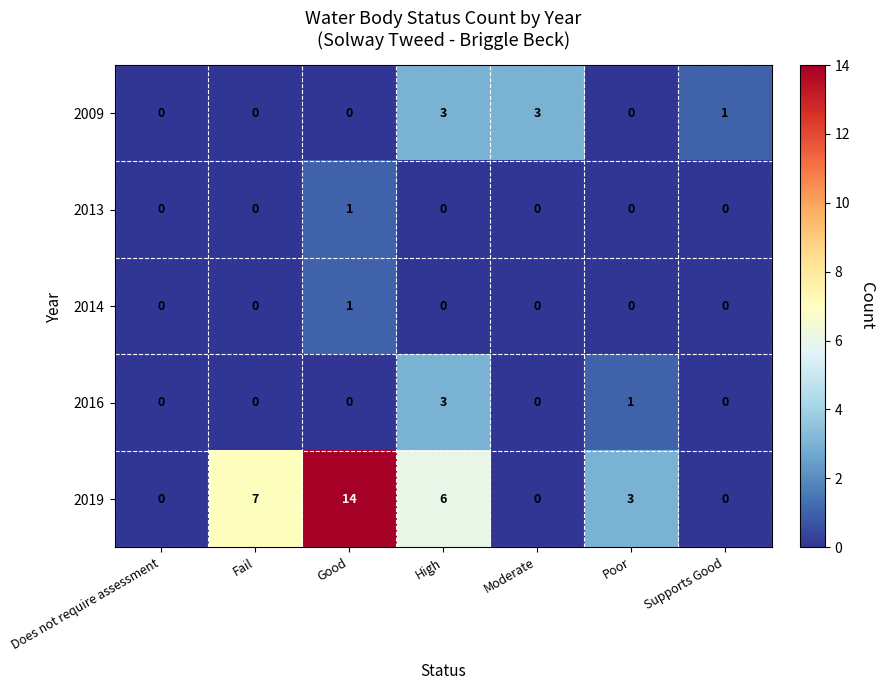

Count the number of categories in the chart.

7